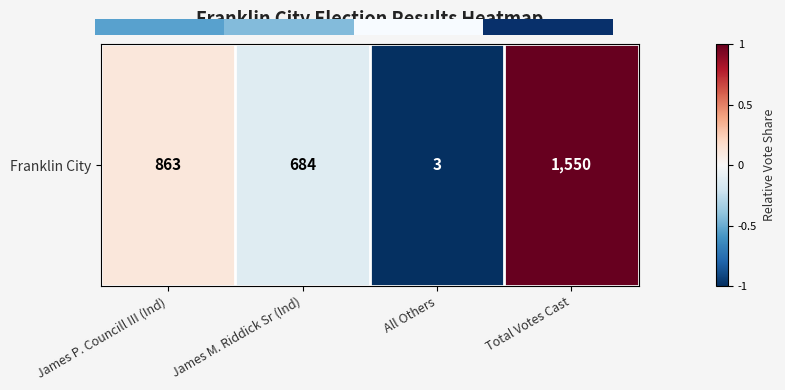

How many positive values are there?

2